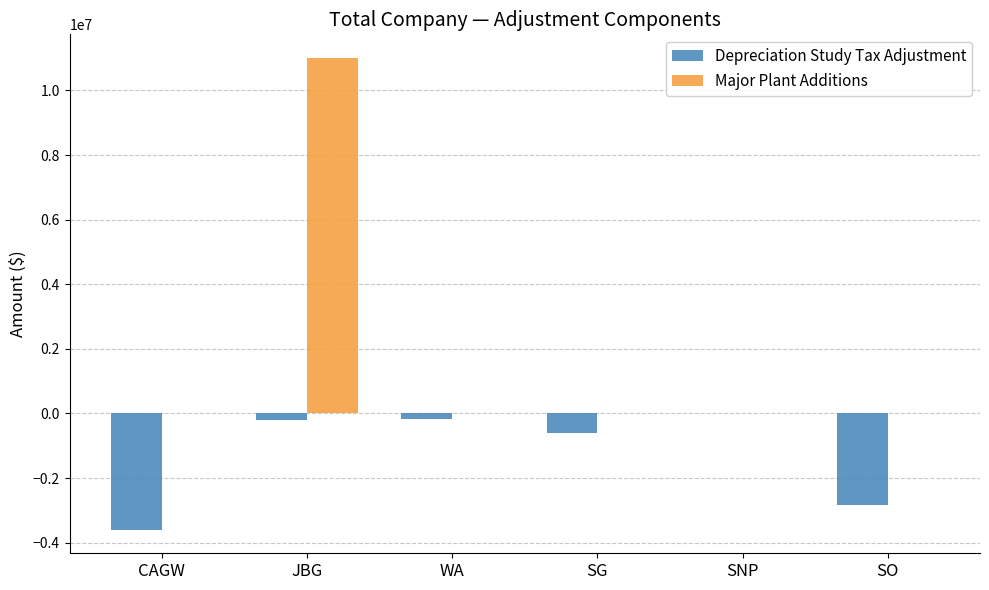

The value of Major Plant Additions at CAGW is -5748319. True or false?

False